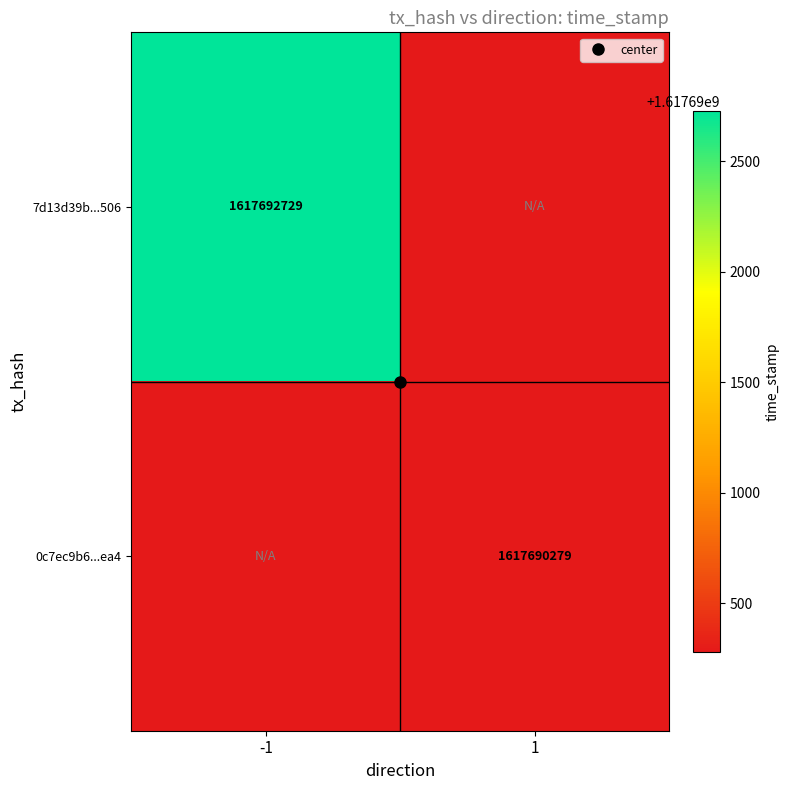

Which has a higher value, -1 or 1?

-1